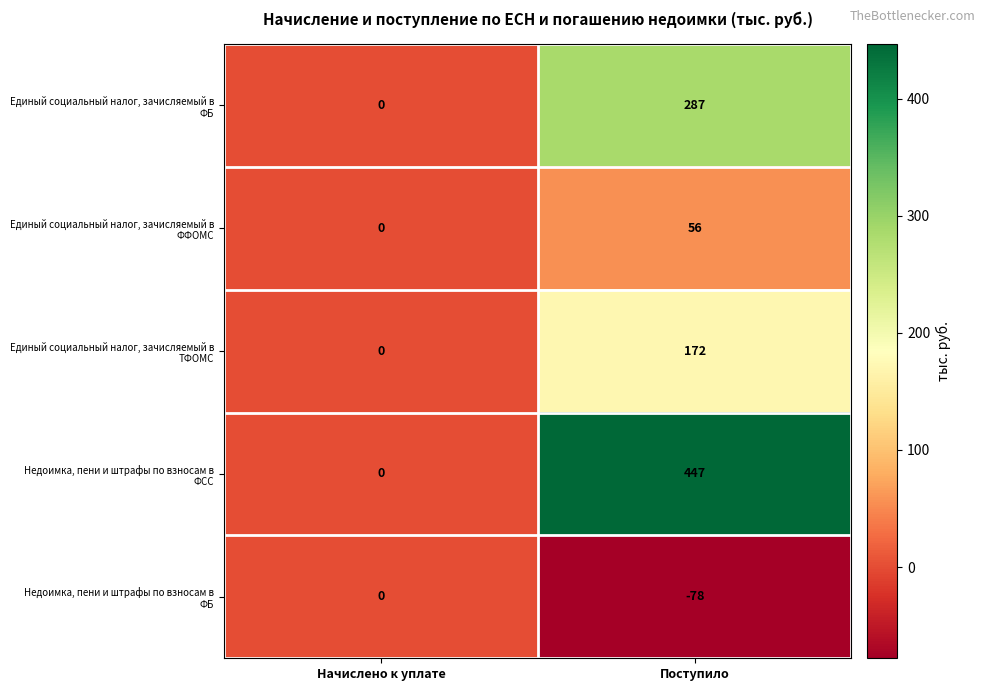

At which category is the sum across all series the highest?

Поступило